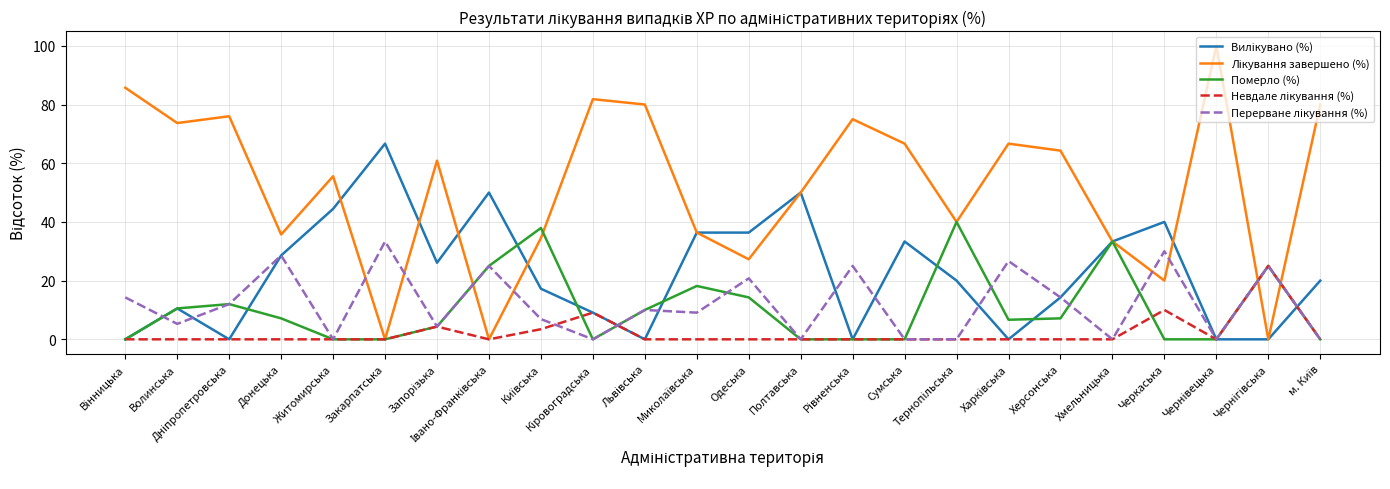

True or false: Померло (%) has a value of 0.0 at Закарпатська.

True